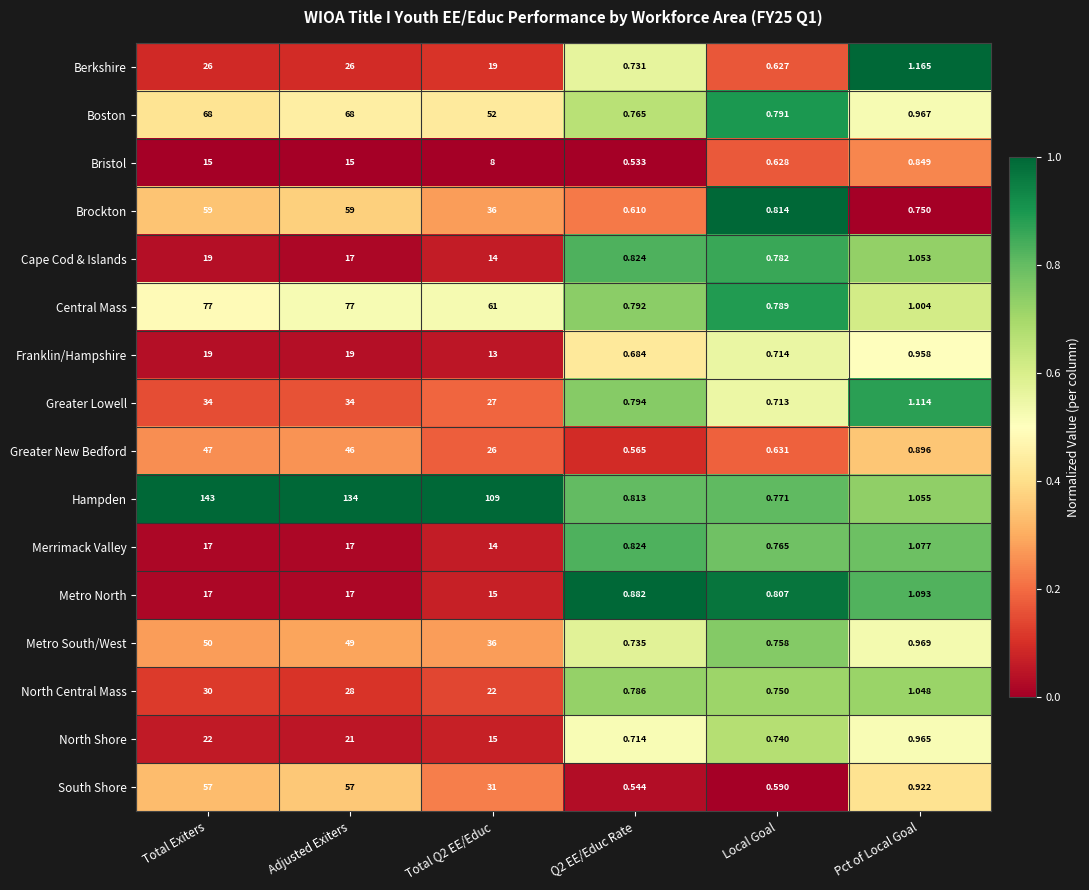

Which category has the highest value across all series?

Total Exiters